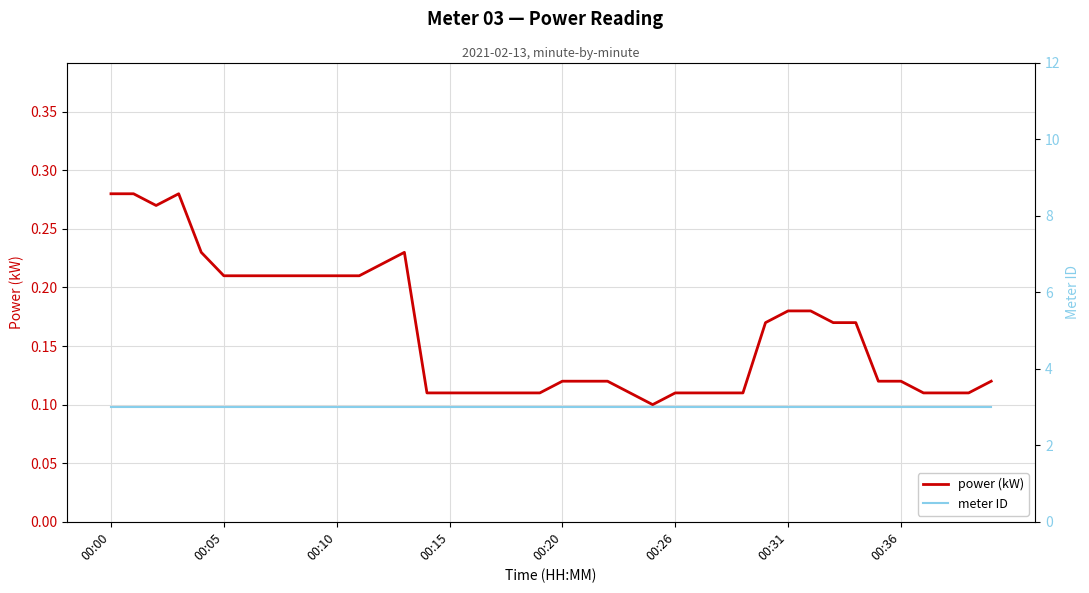

Does the chart display data point markers on the line(s)?

No